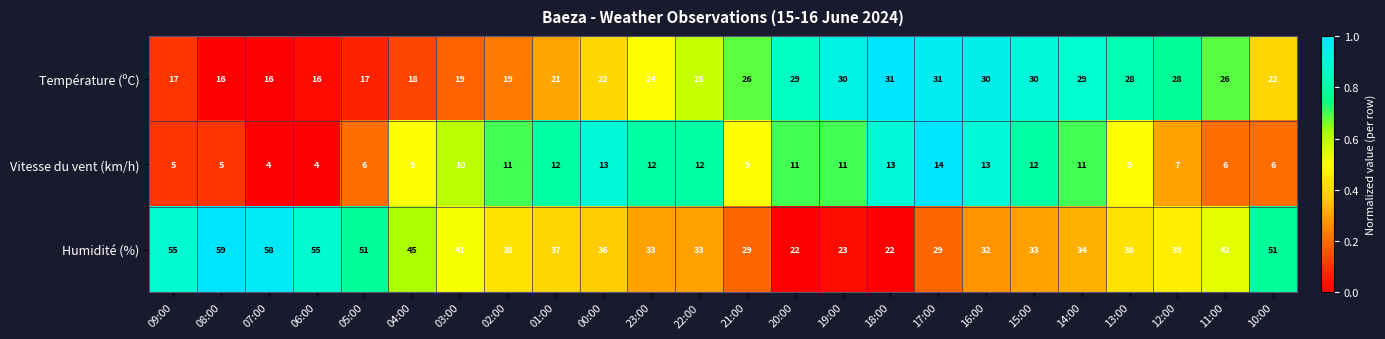

Which series has the largest range (max minus min)?

Humidité (%)